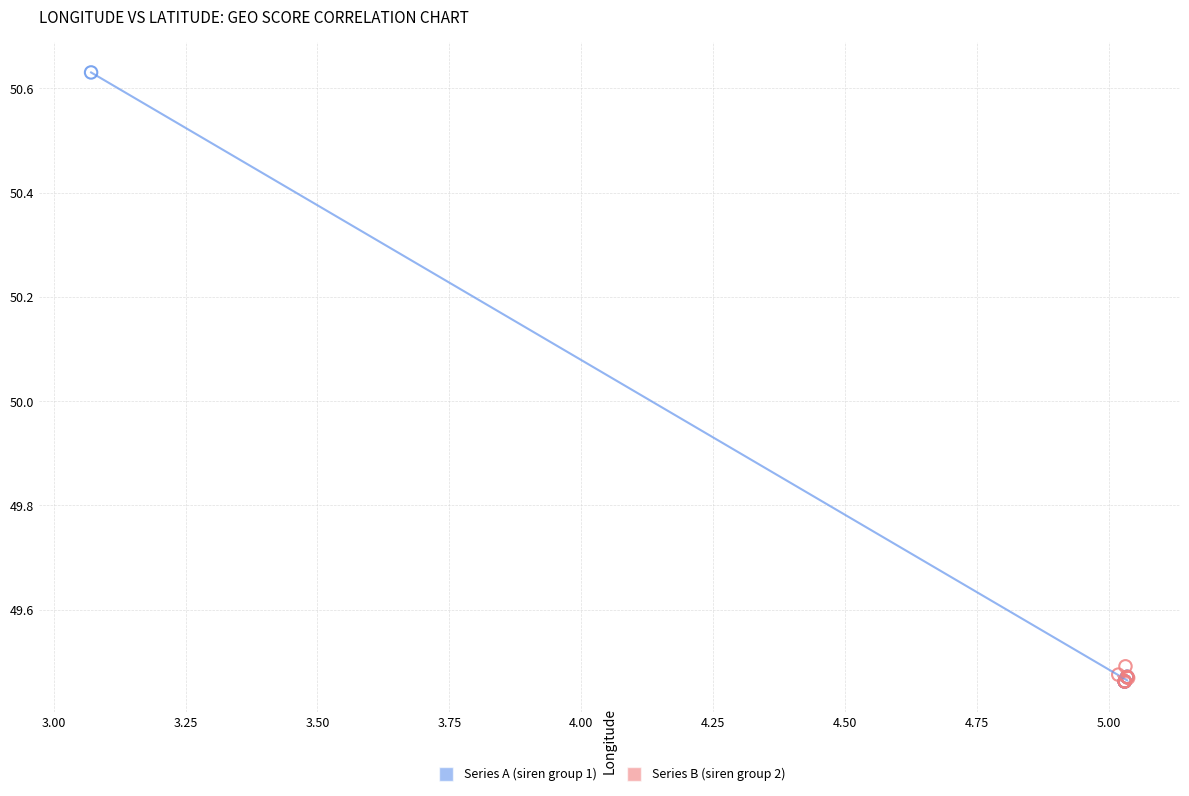

Which series contains the highest Y value?

Series A (siren group 1)